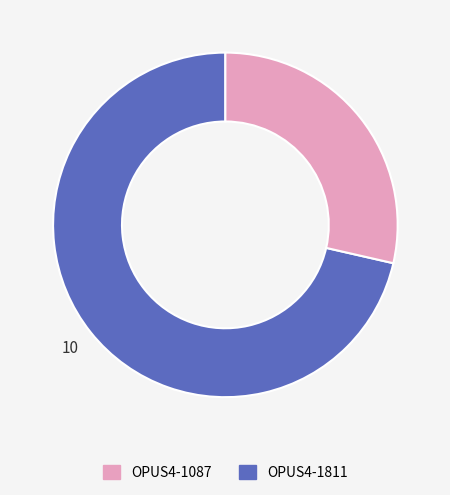

Does any single category account for the majority?

Yes